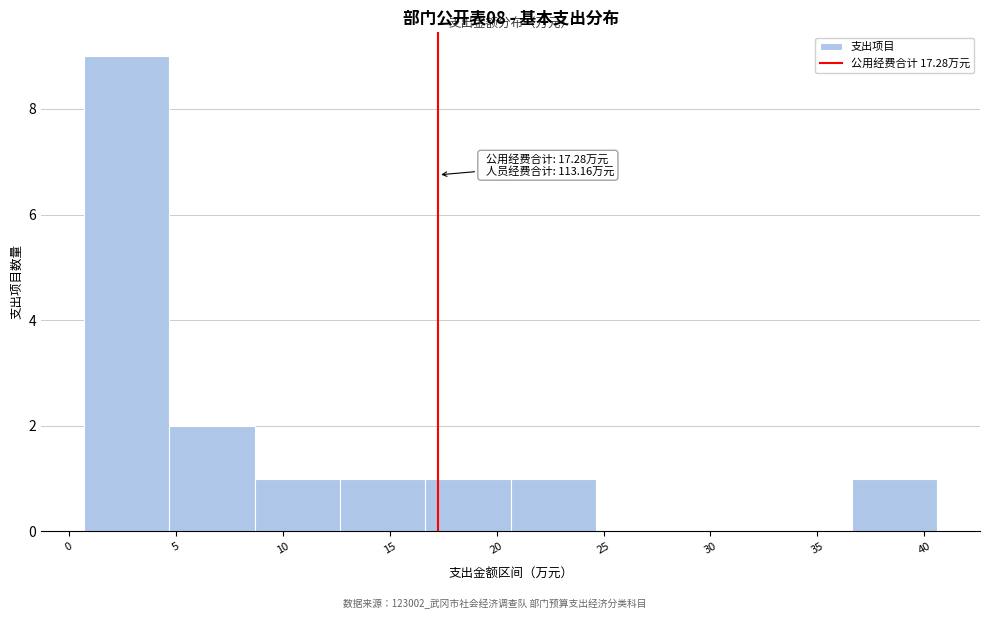

Which range on the x-axis has the tallest bar?

0.5 to 4.5